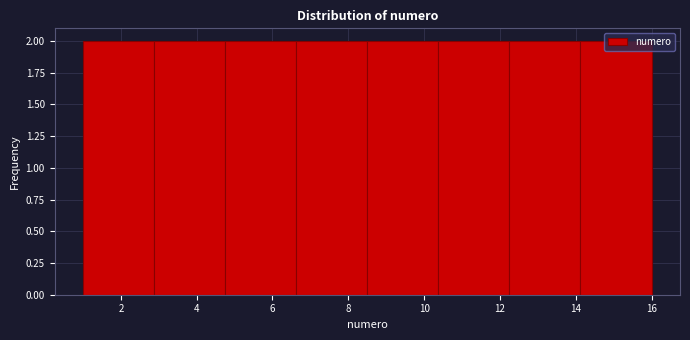

What is the height of the bar covering 4.8 to 6.6 on the x-axis? Neither the bar edges nor the heights are printed on the chart, so give them approximately, as read against the axes.

2